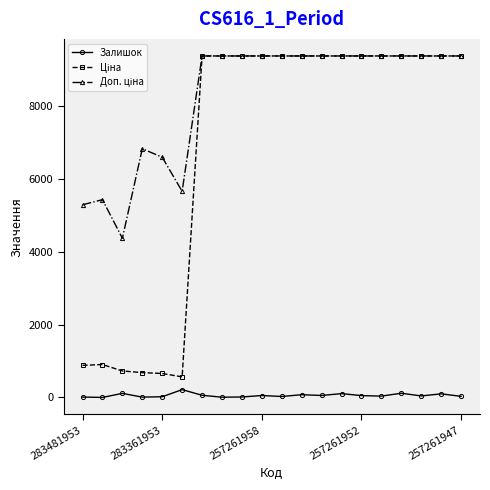

At how many categories does at least one series exceed 1450?

20